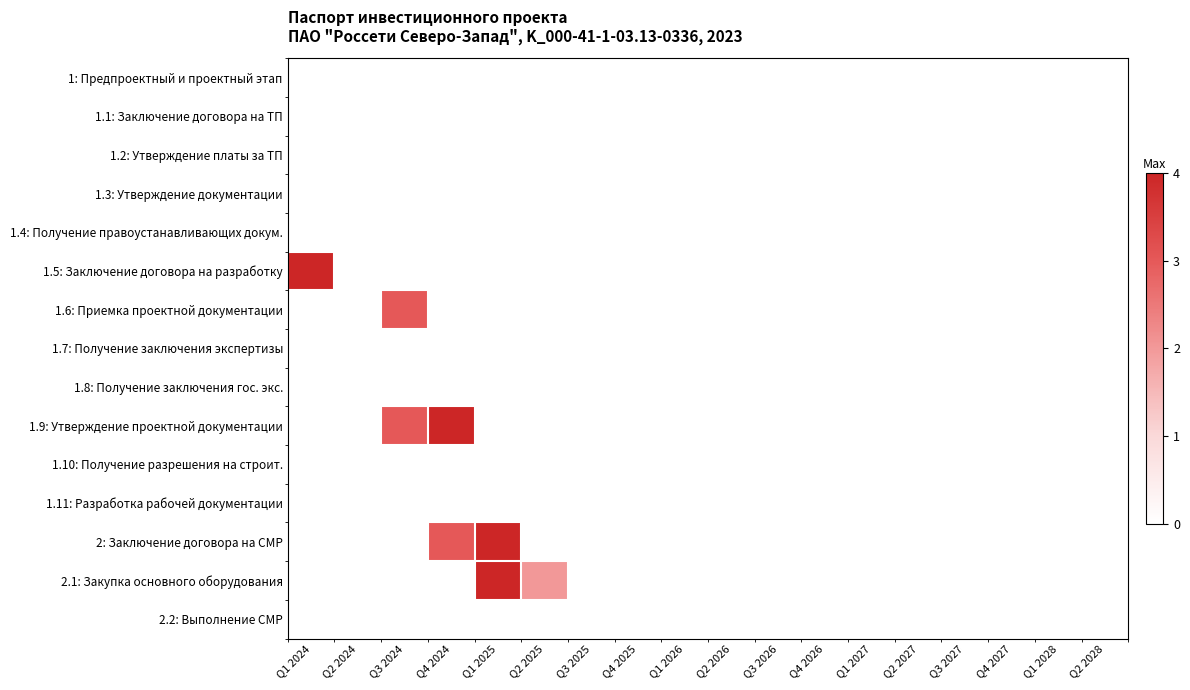

Which has a higher value, Q1 2027 or Q2 2025?

Q2 2025